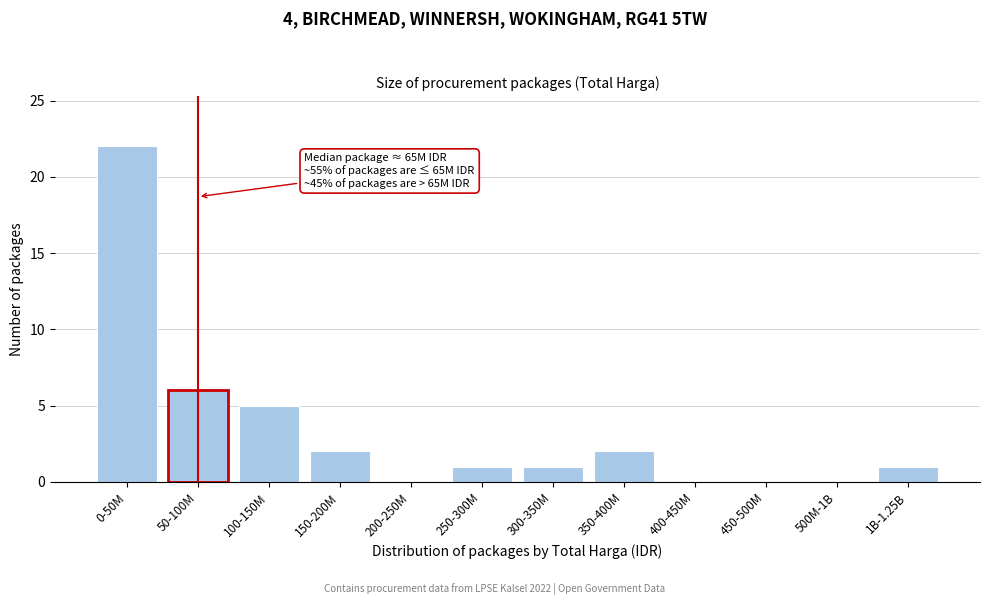

Reading left to right, what are all the values shown in this chart?

0-50M=22	50-100M=6	100-150M=5	150-200M=2	200-250M=0	250-300M=1	300-350M=1	350-400M=2	400-450M=0	450-500M=0	500M-1B=0	1B-1.25B=1